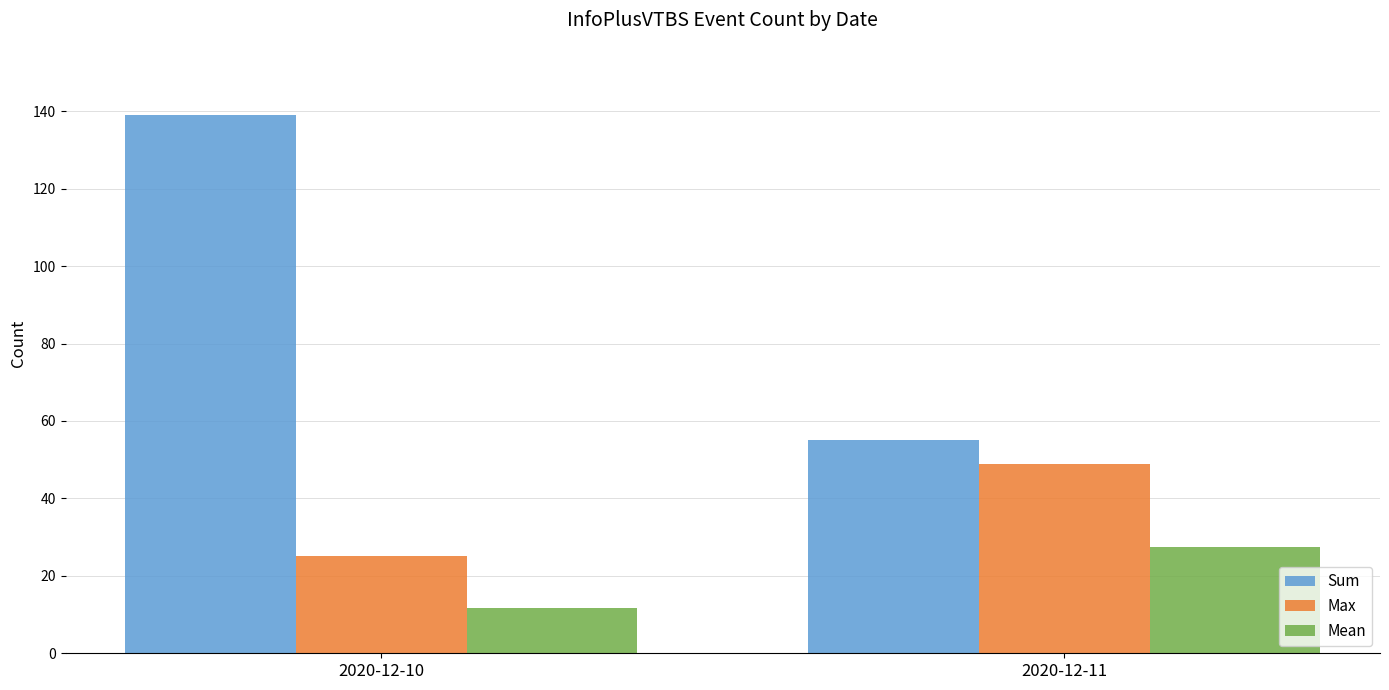

Reading right to left, extract all data points from this chart.

Sum: 55.0	139.0
Max: 49.0	25.0
Mean: 27.5	11.6